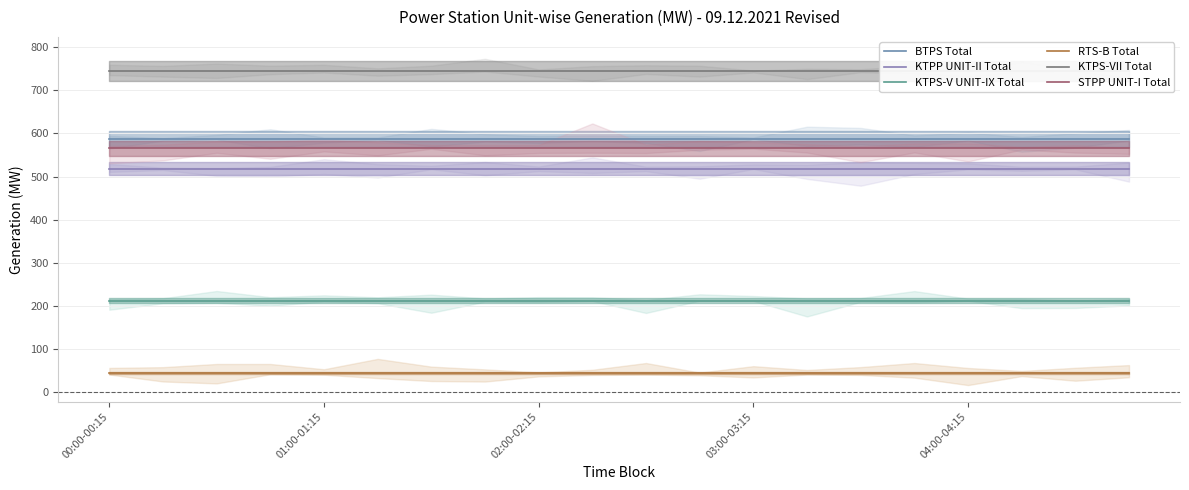

What value does the RTS-B Total series have at 04:00-04:15?

43.7